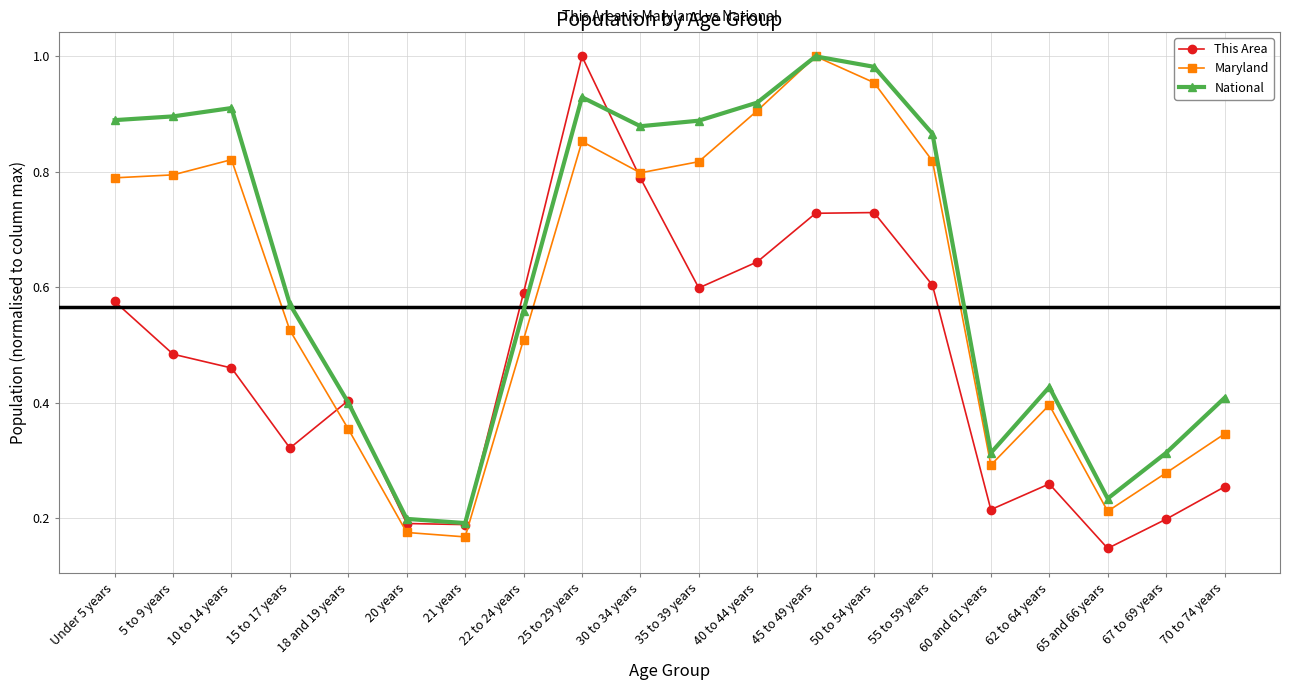

Which category has the highest value in the Maryland series?

45 to 49 years